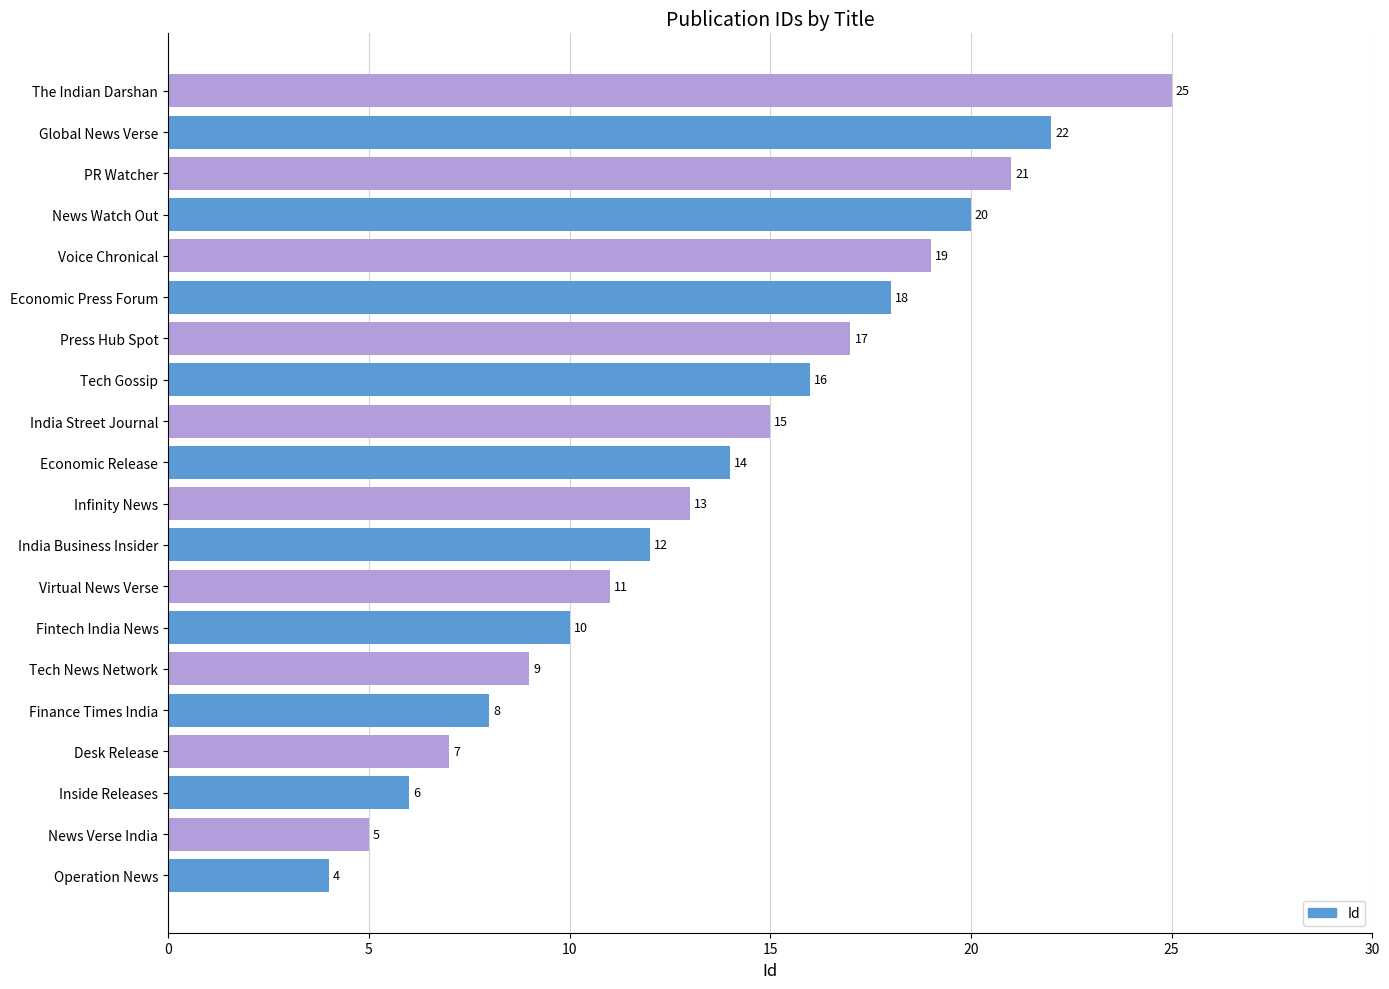

Read the value at Inside Releases, to the nearest 10.

10